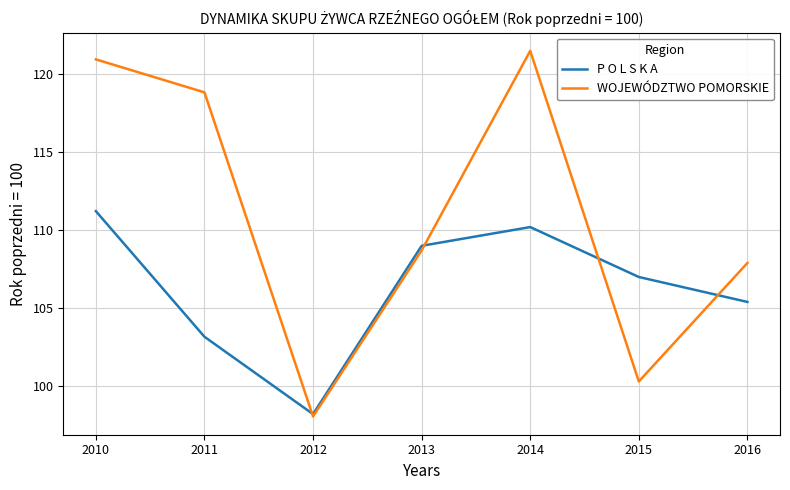

Reading left to right, what are all the values shown in this chart?

P O L S K A: 2010=111.2	2011=103.2	2012=98.2	2013=109.0	2014=110.2	2015=107.0	2016=105.4
WOJEWÓDZTWO POMORSKIE: 2010=121.0	2011=118.8	2012=98.1	2013=108.7	2014=121.5	2015=100.3	2016=107.9